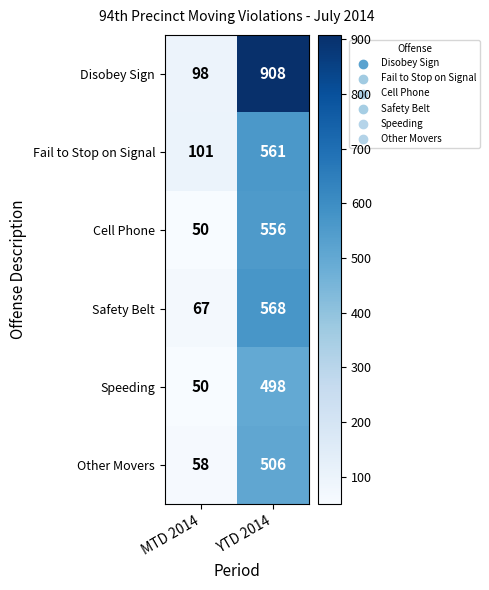

At which label does Fail to Stop on Signal reach its peak?

YTD 2014